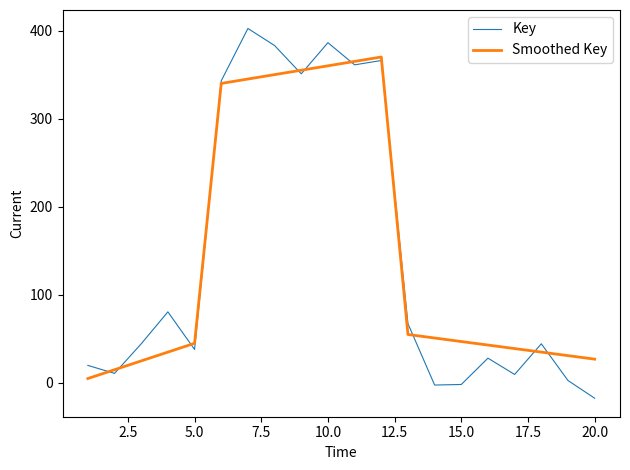

What is the highest value of the Smoothed Key series?

370.0